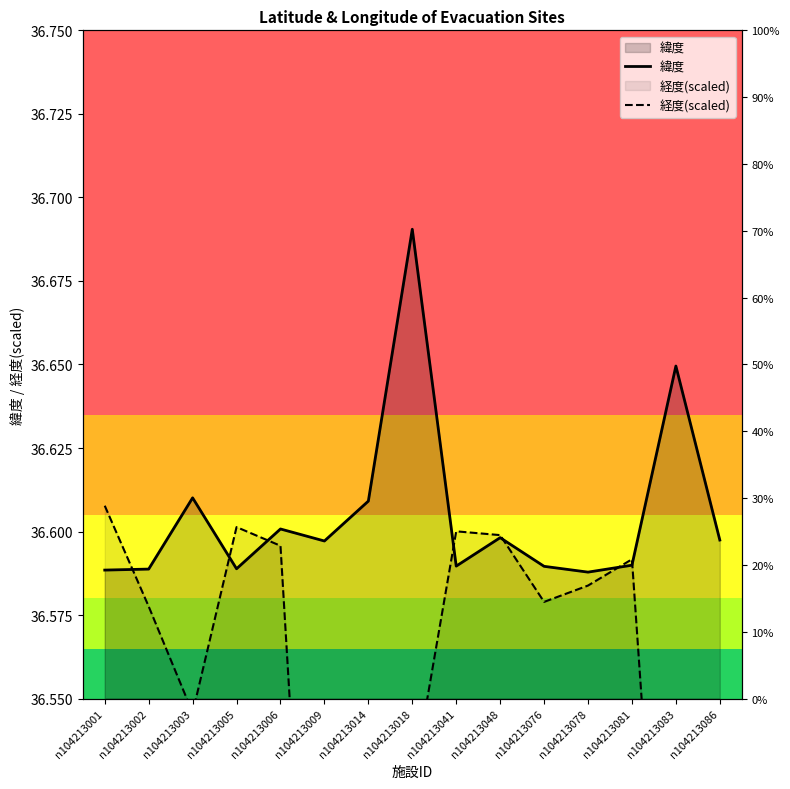

At which category does 経度(scaled) reach its first local valley?

n104213003